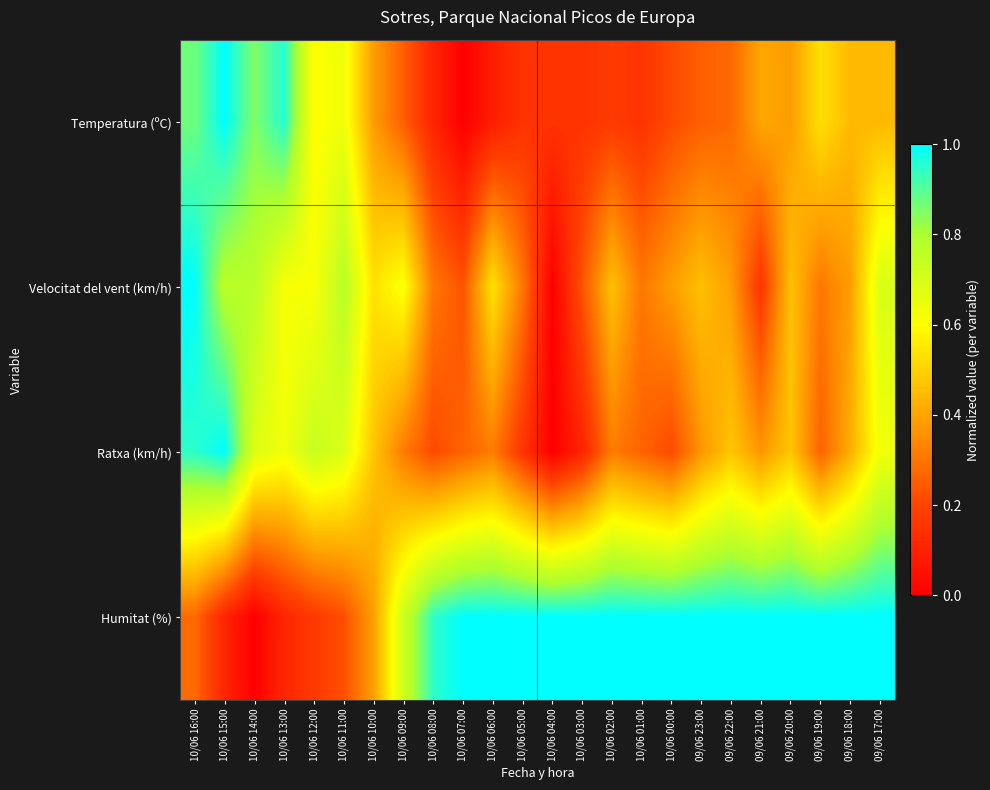

Count the number of categories in the chart.

24